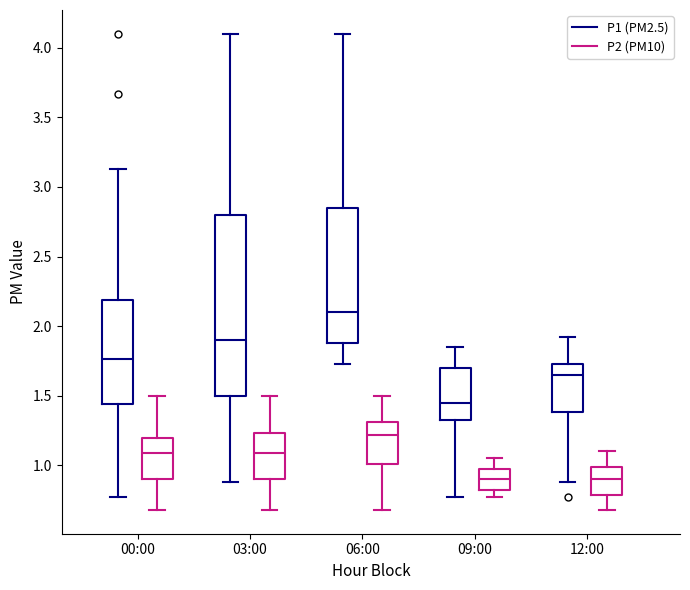

Which box's median line is the highest?

06:00 (P1 (PM2.5))